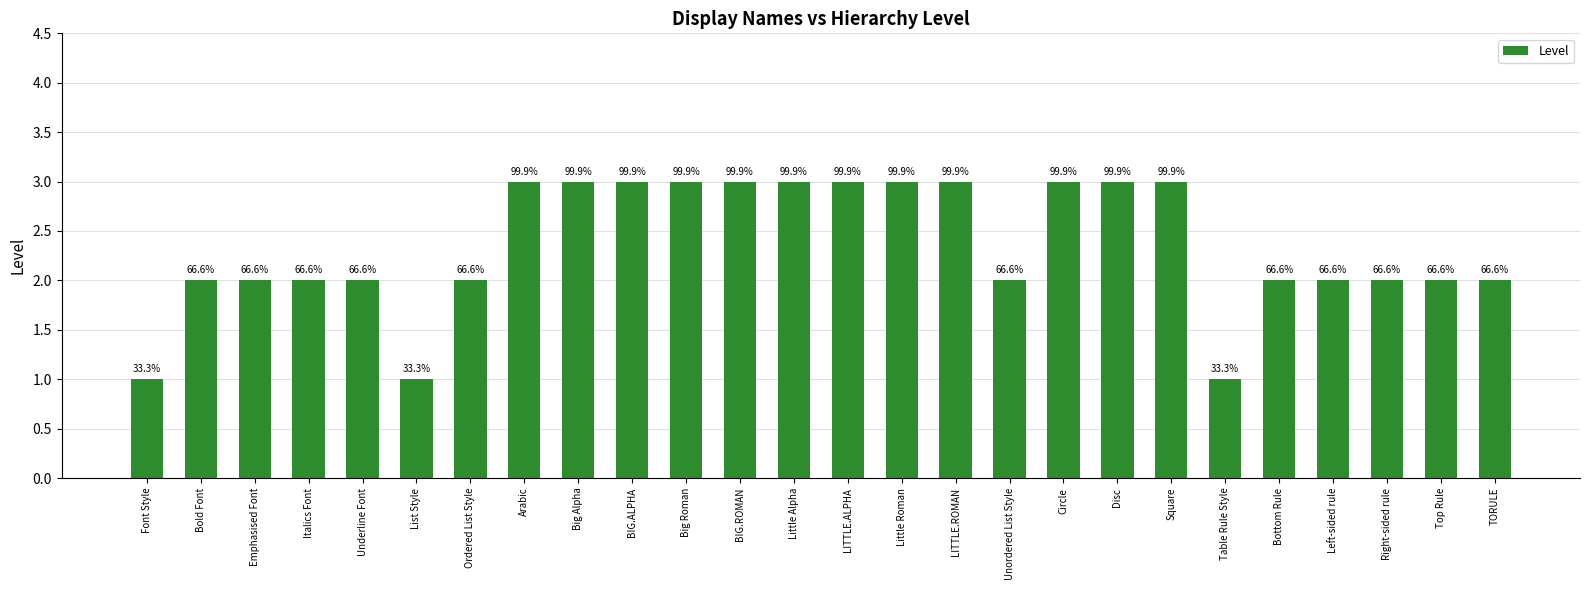

Which category has the highest value across all series?

Arabic